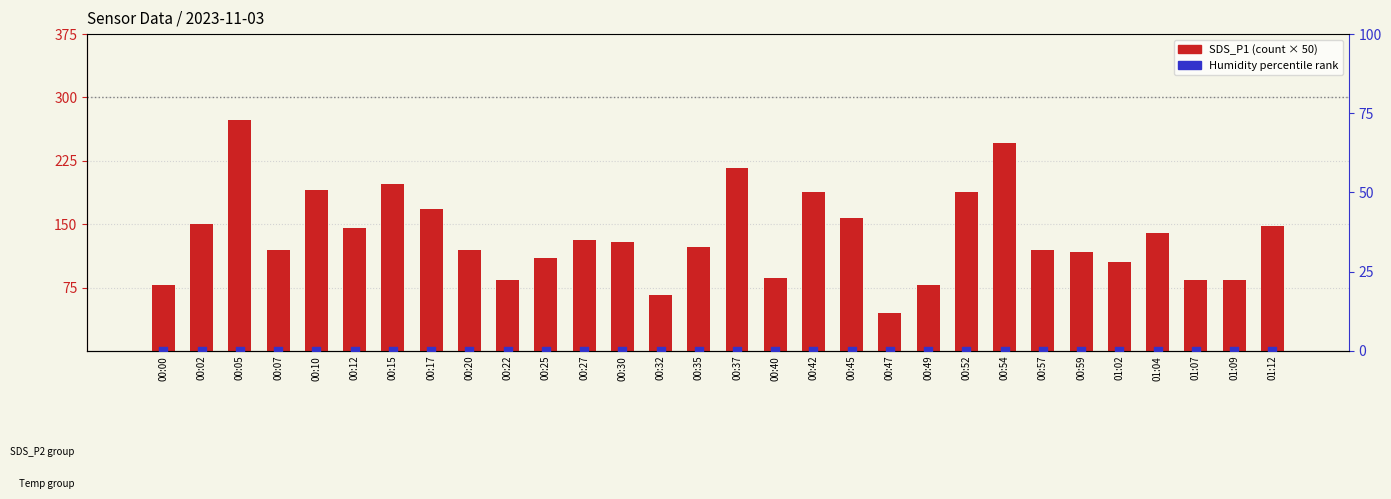

Which series contains the lowest Y value?

percentile rank (Humidity)